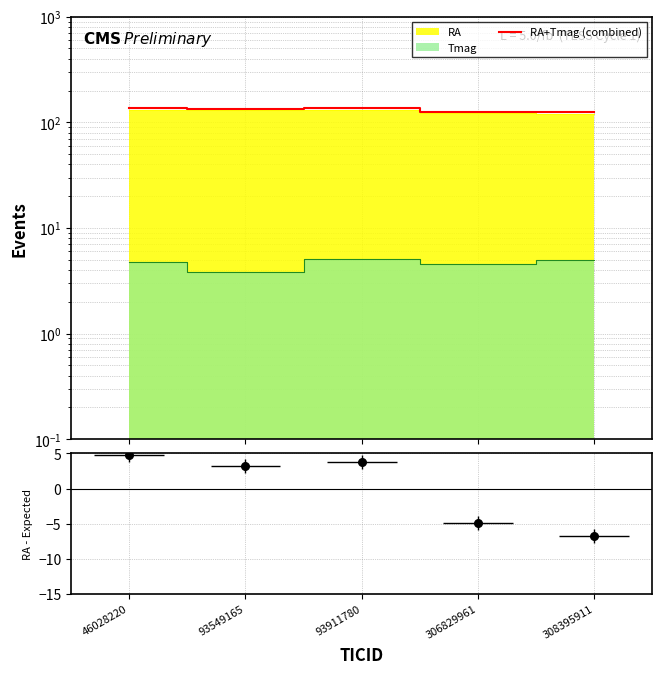

Is the value of RA - Expected at 308395911 greater than the value of RA+Tmag (combined) at 308395911?

No